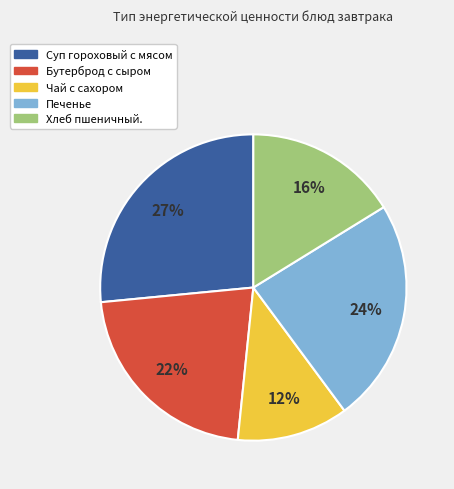

Count the number of slices in the pie.

5